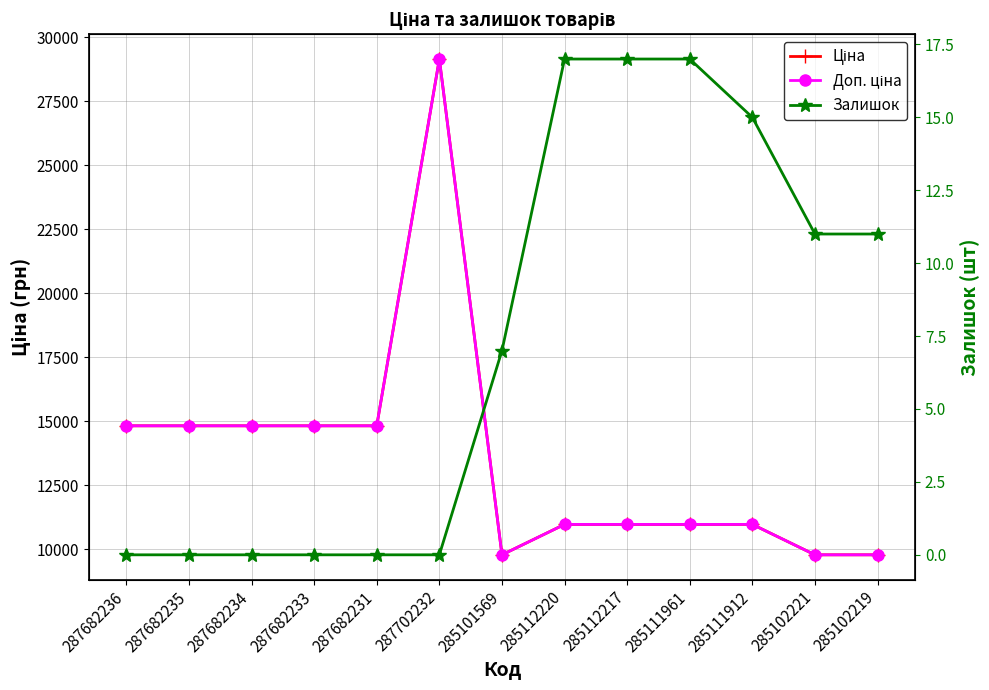

How many interior local valleys does the Ціна series have?

1